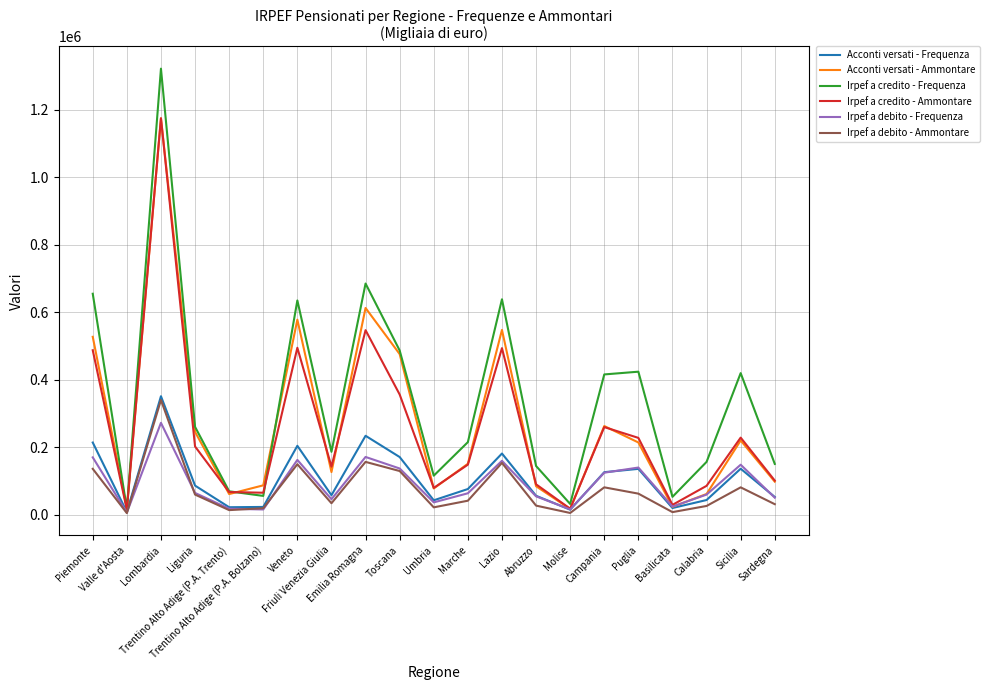

What is the sum of the Acconti versati - Ammontare values at Trentino Alto Adige (P.A. Trento) and Molise?

78928